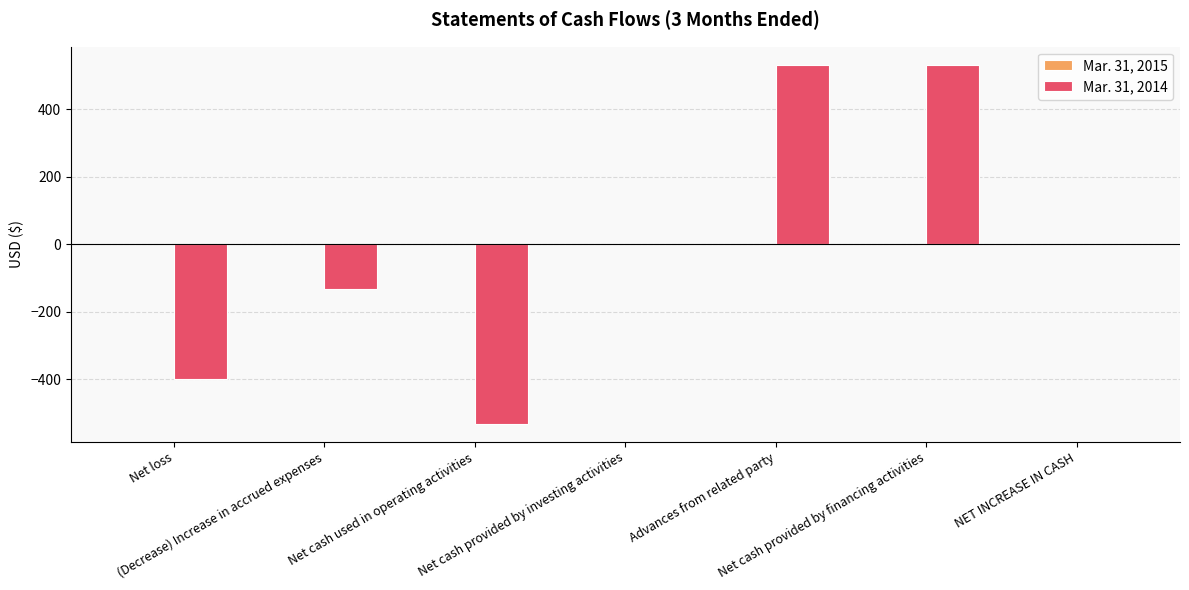

What is the greatest value displayed?

532